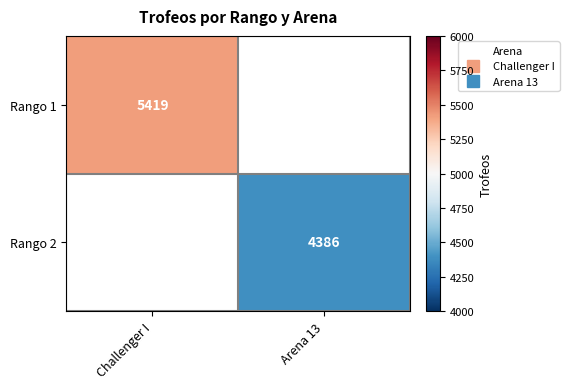

At which label does Rango 1 reach its peak?

Challenger I